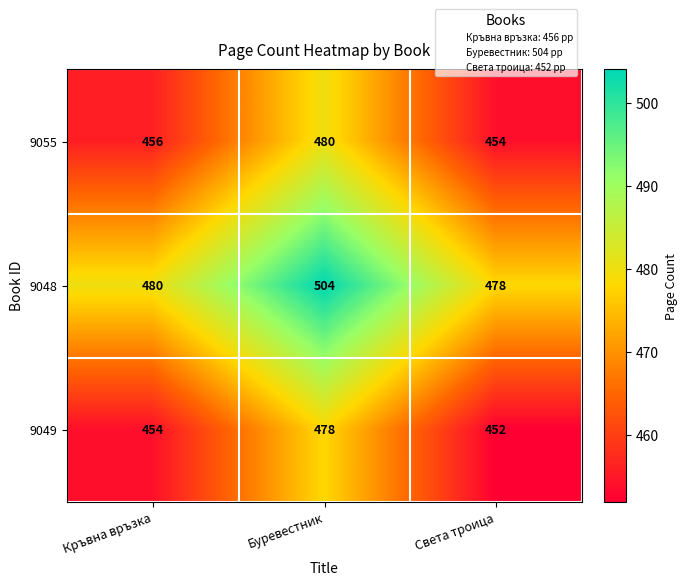

What is the minimum value shown in the chart?

452